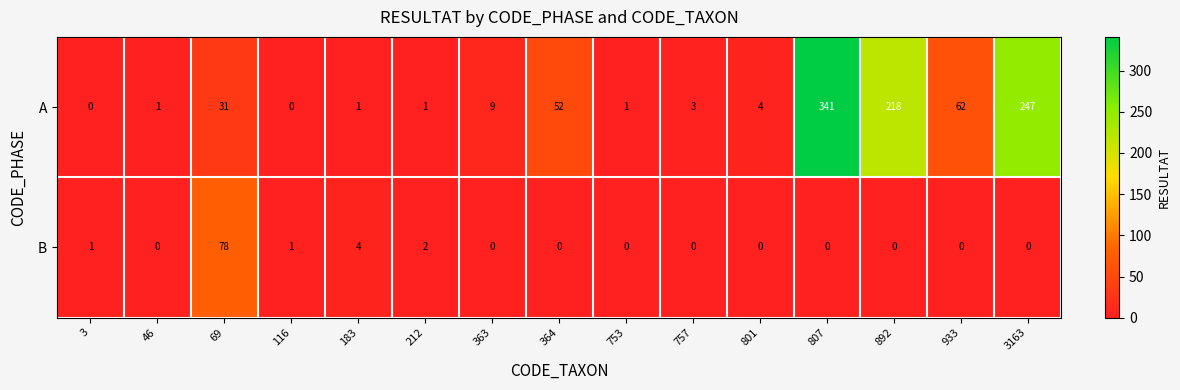

Reading right to left, what are all the values shown in this chart?

A: 247	62	218	341	4	3	1	52	9	1	1	0	31	1	0
B: 0	0	0	0	0	0	0	0	0	2	4	1	78	0	1